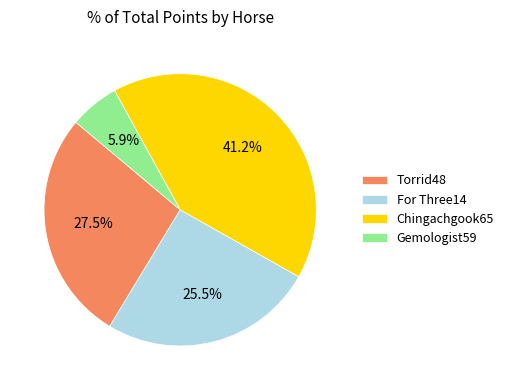

Rank the categories by value from lowest to highest.

Gemologist59, For Three14, Torrid48, Chingachgook65